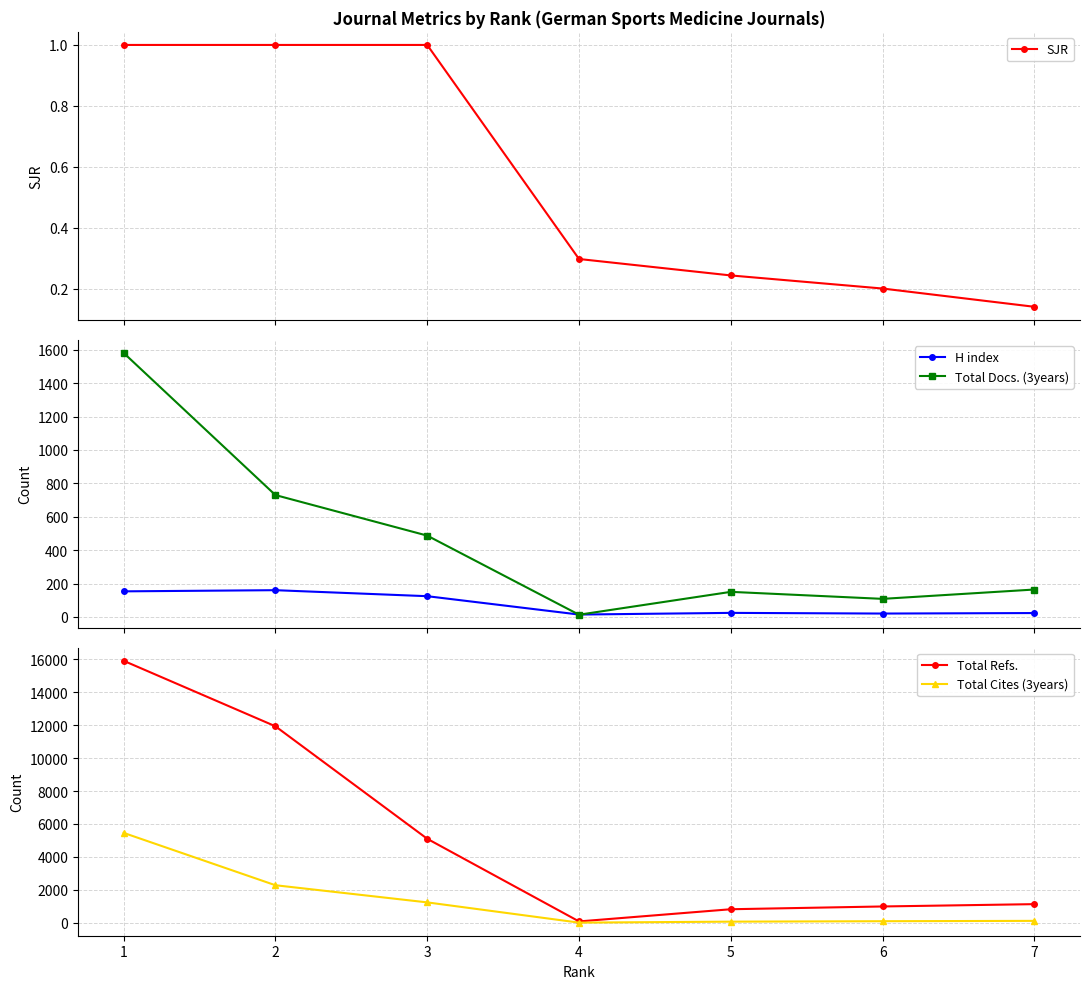

List the series in order of their peak value, lowest first.

SJR, H index, Total Docs. (3years), Total Cites (3years), Total Refs.